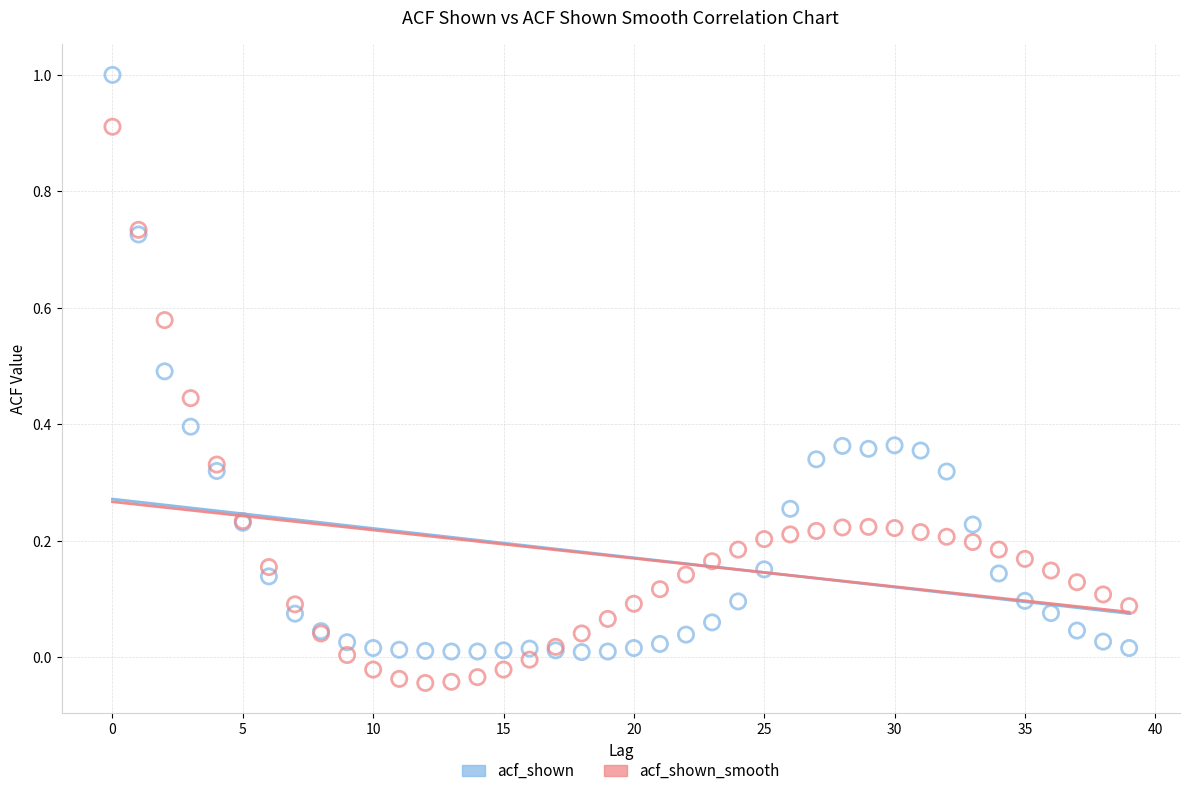

Which series reaches the minimum Y coordinate?

acf_shown_smooth